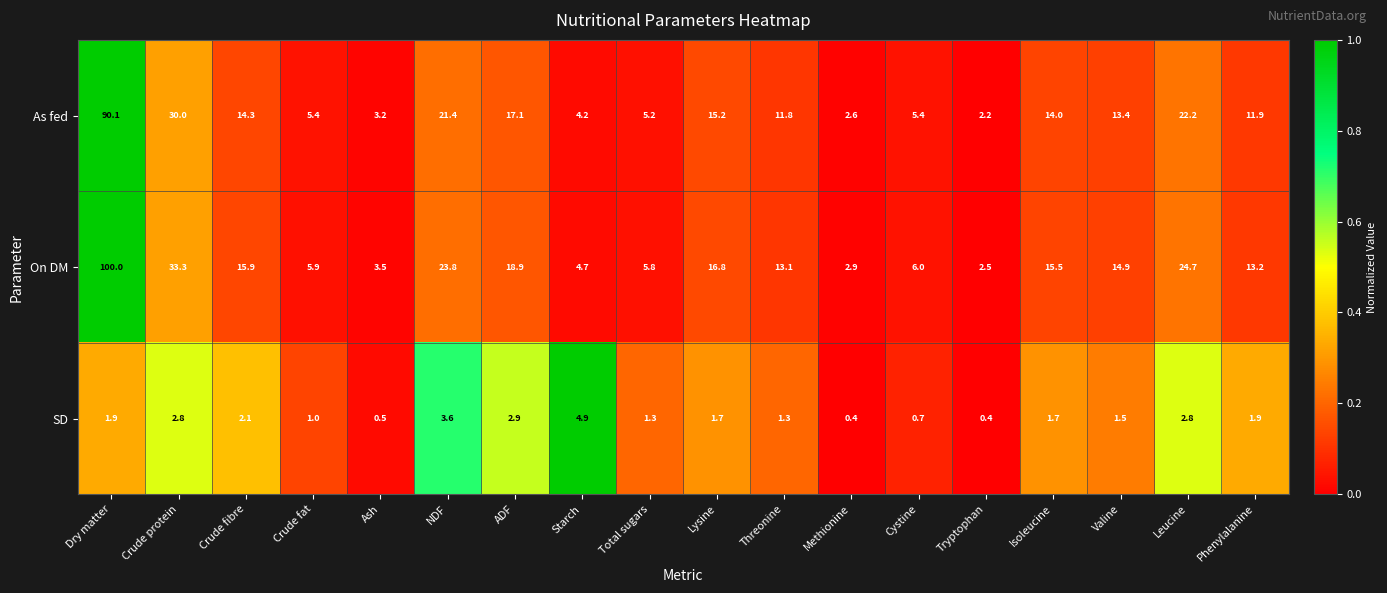

Which label corresponds to the largest value in the chart?

Dry matter